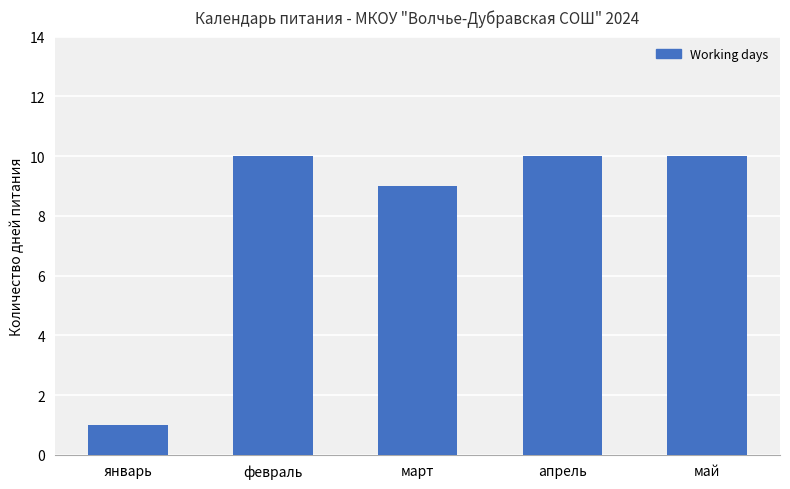

At which category does the chart reach its minimum across all series?

январь